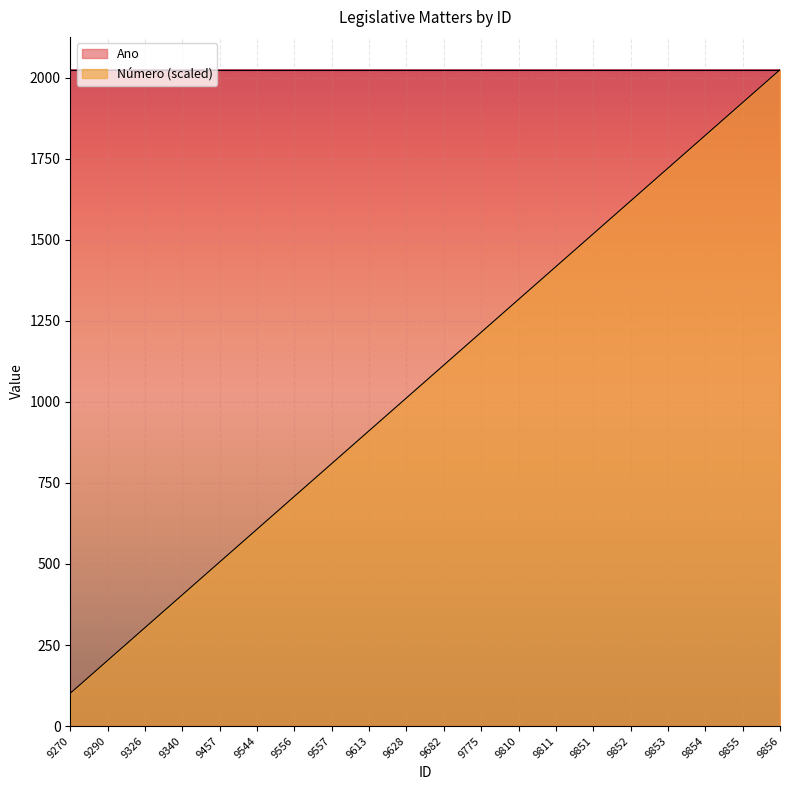

What is the average value?

1063.1